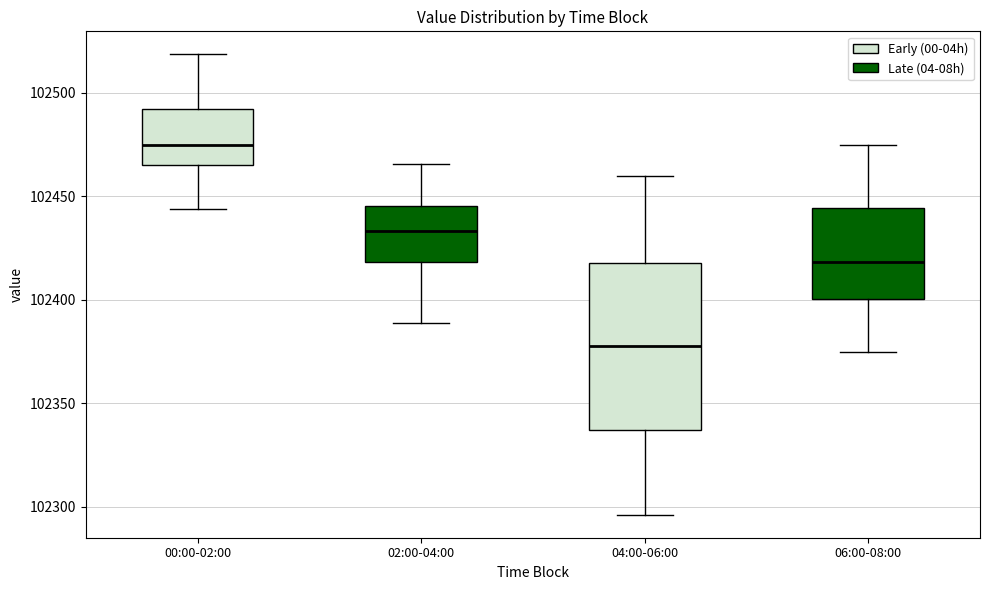

Comparing the boxes themselves (not the whiskers), which one is the tallest?

04:00-06:00